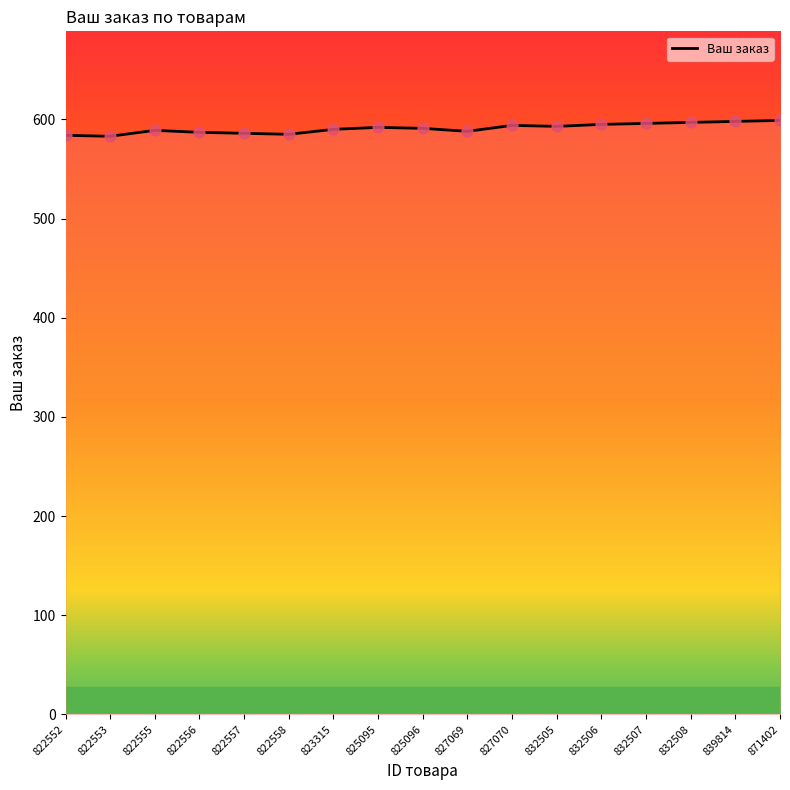

What is the change in value from 822557 to 832506?

+9